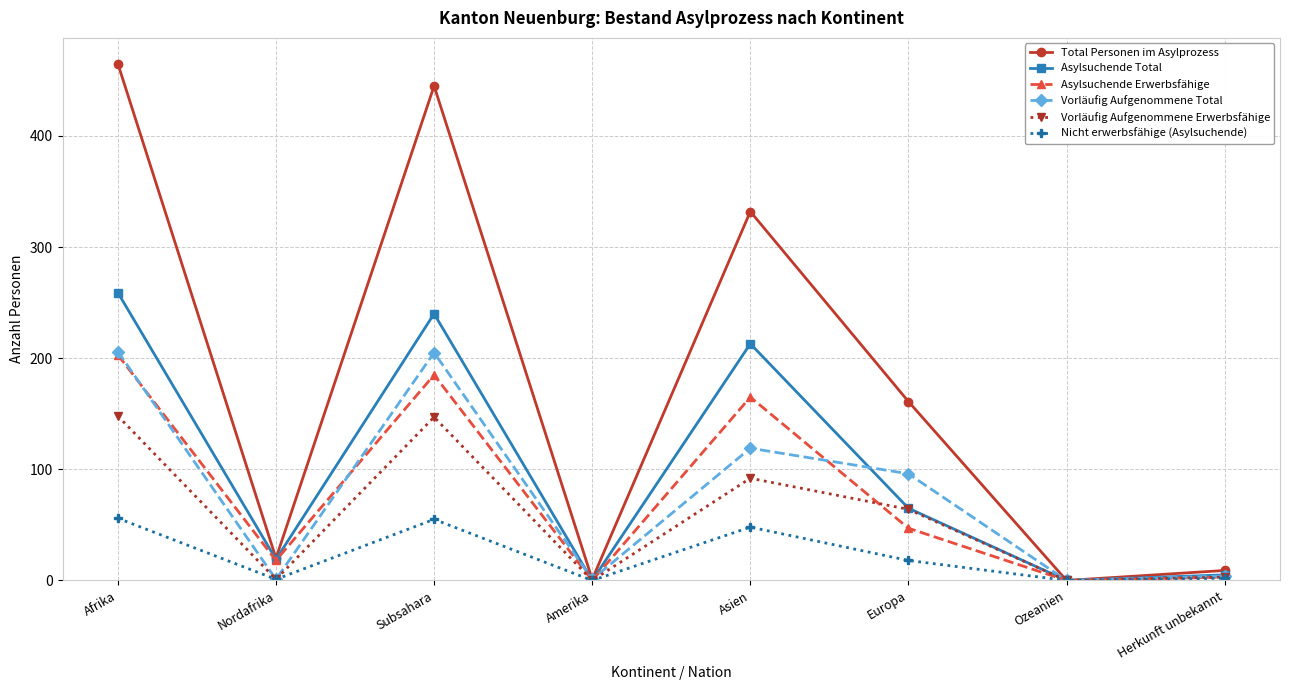

What are all the series names shown in the legend?

Total Personen im Asylprozess, Asylsuchende Total, Asylsuchende Erwerbsfähige, Vorläufig Aufgenommene Total, Vorläufig Aufgenommene Erwerbsfähige, Nicht erwerbsfähige (Asylsuchende)